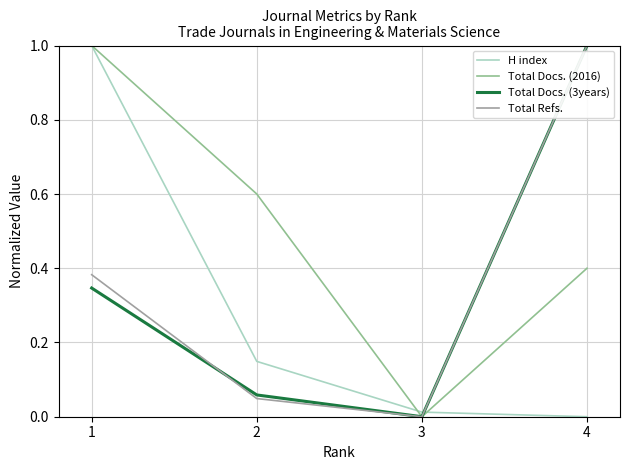

Reading left to right, list all the values displayed in this chart.

H index: 1=1.0	2=0.1	3=0.0	4=0.0
Total Docs. (2016): 1=1.0	2=0.6	3=0.0	4=0.4
Total Docs. (3years): 1=0.3	2=0.1	3=0.0	4=1.0
Total Refs.: 1=0.4	2=0.0	3=0.0	4=1.0